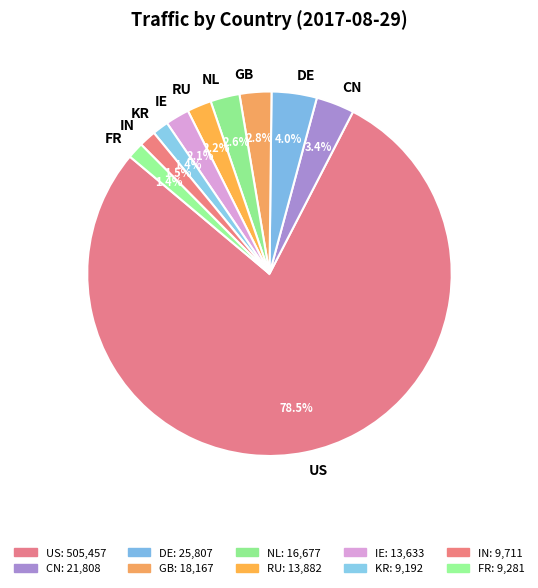

To the nearest percent, what portion does IE represent?

2%